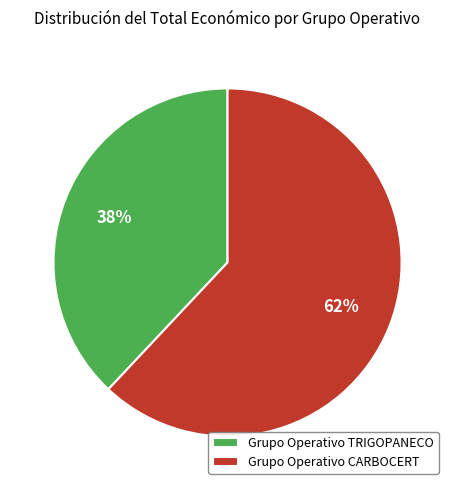

What is the largest slice in the pie chart?

Grupo Operativo CARBOCERT